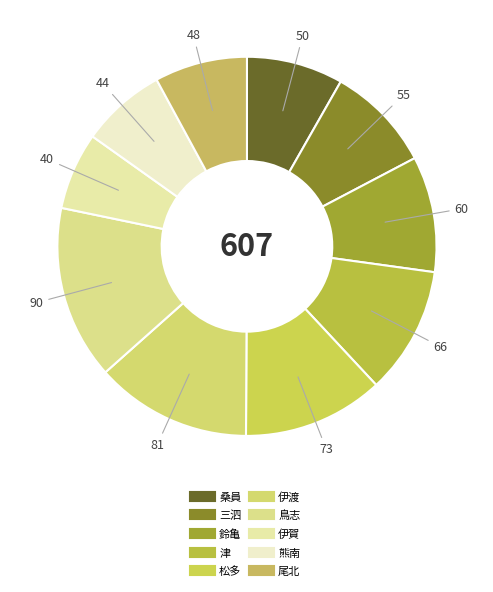

What is the largest slice in the pie chart?

鳥志